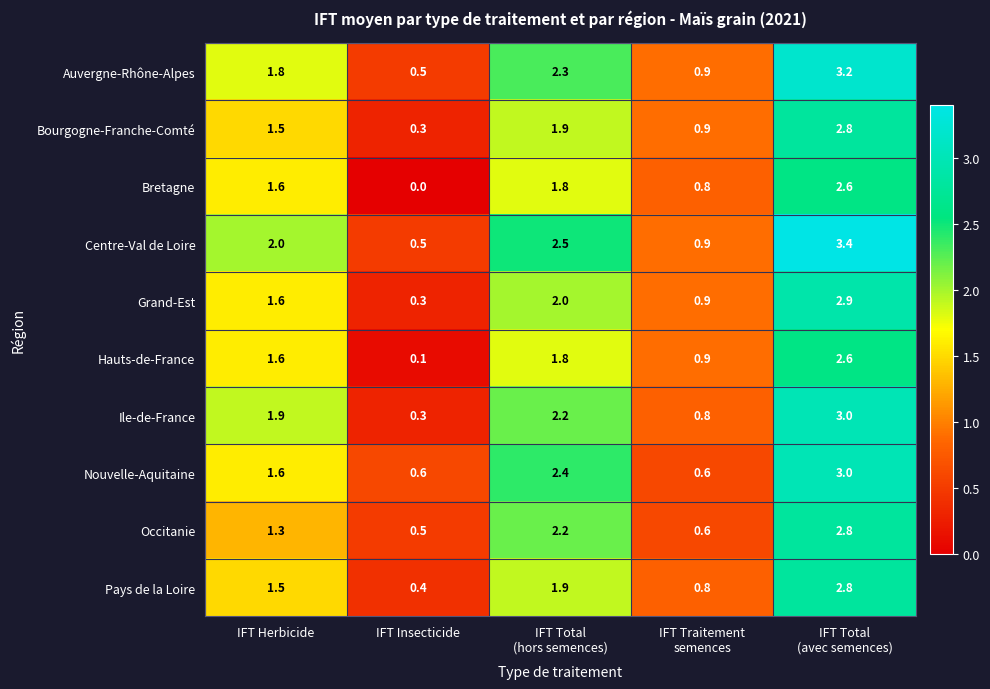

What is the sum of all Pays de la Loire values?

7.4